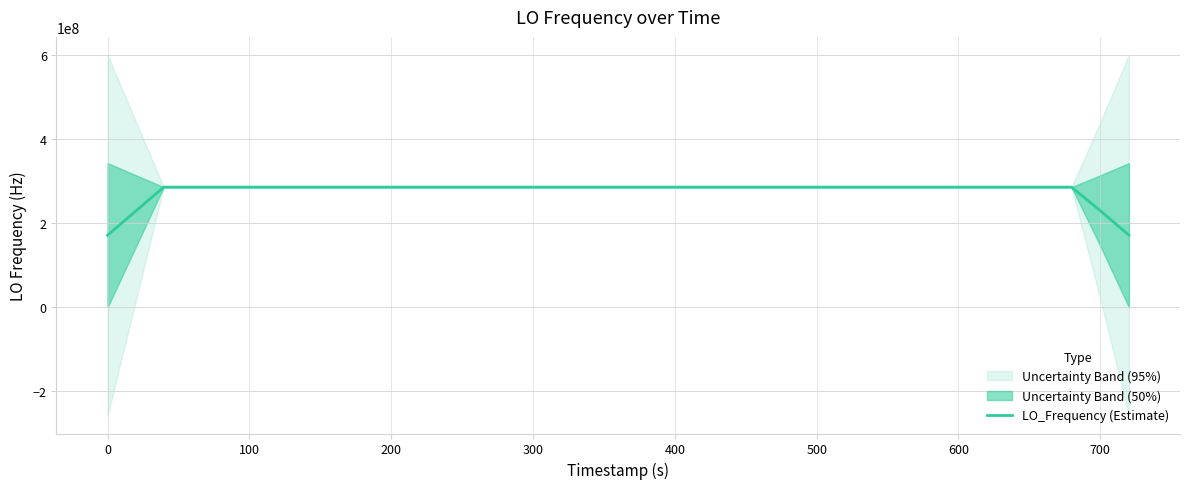

What is the lowest value of the LO_Frequency (Estimate) series?

171628187.6